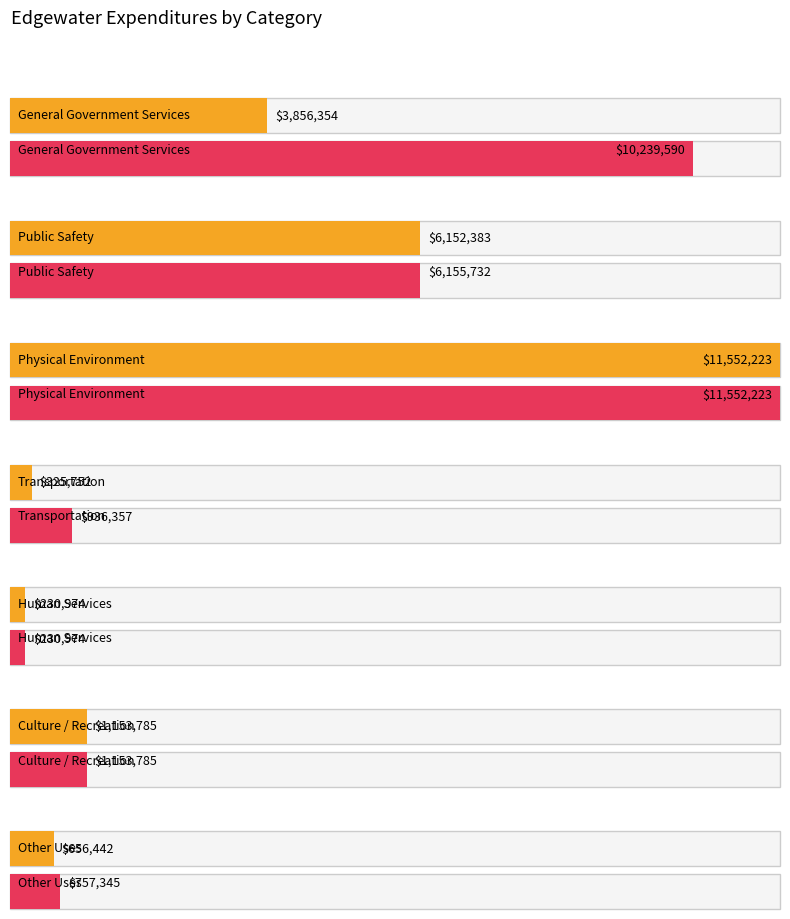

What is the label of the 5th bar from the right?

Physical
Environment